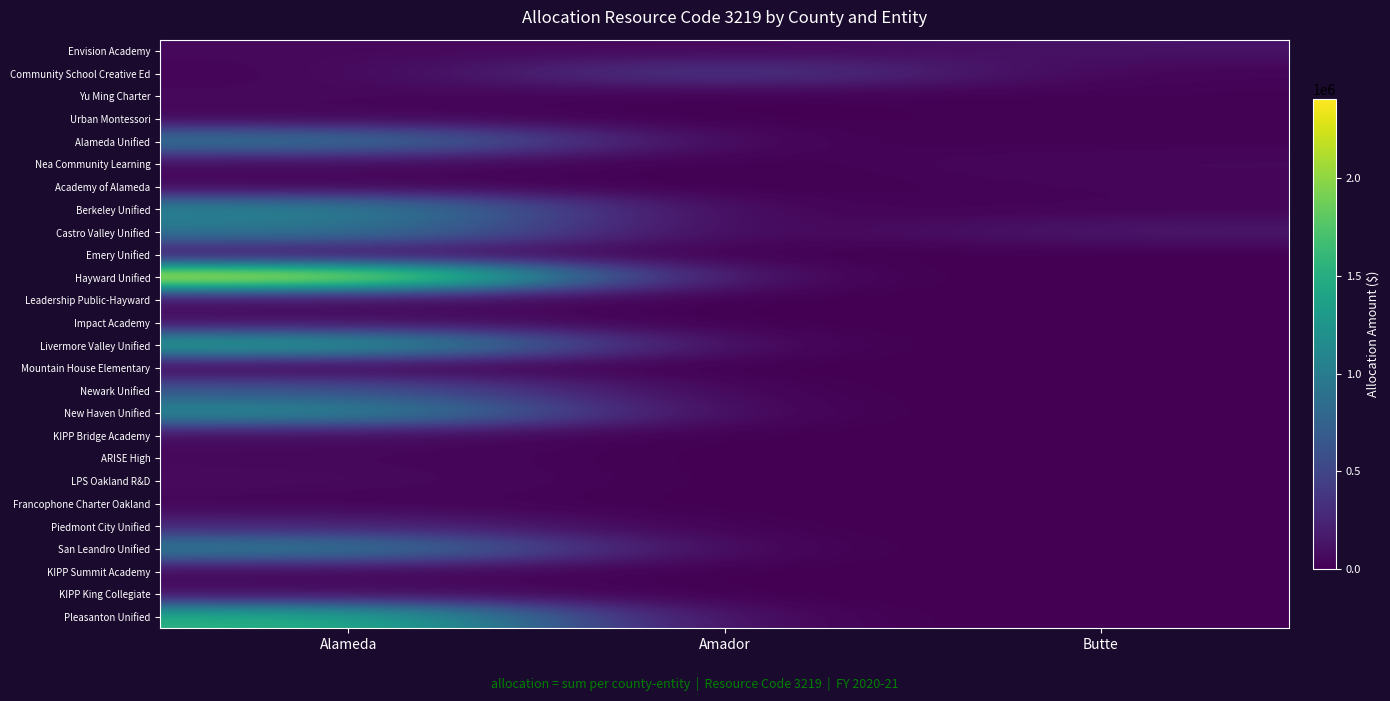

Reading left to right, transcribe all the data shown in this chart.

Envision Academy: Alameda=53015	Amador=43210	Butte=121295
Community School Creative Ed: Alameda=29779	Amador=433809	Butte=19271
Yu Ming Charter: Alameda=52605	Amador=0	Butte=16399
Urban Montessori: Alameda=38796	Amador=0	Butte=16757
Alameda Unified: Alameda=966457	Amador=0	Butte=13902
Nea Community Learning: Alameda=63972	Amador=0	Butte=55323
Academy of Alameda: Alameda=29847	Amador=0	Butte=31237
Berkeley Unified: Alameda=1100109	Amador=0	Butte=28617
Castro Valley Unified: Alameda=958419	Amador=0	Butte=164128
Emery Unified: Alameda=89552	Amador=0	Butte=0
Hayward Unified: Alameda=2404616	Amador=0	Butte=0
Leadership Public-Hayward: Alameda=72377	Amador=0	Butte=0
Impact Academy: Alameda=96034	Amador=0	Butte=0
Livermore Valley Unified: Alameda=1408811	Amador=0	Butte=0
Mountain House Elementary: Alameda=2029	Amador=0	Butte=0
Newark Unified: Alameda=656643	Amador=0	Butte=0
New Haven Unified: Alameda=1179184	Amador=0	Butte=0
KIPP Bridge Academy: Alameda=69821	Amador=0	Butte=0
ARISE High: Alameda=50839	Amador=0	Butte=0
LPS Oakland R&D: Alameda=68333	Amador=0	Butte=0
Francophone Charter Oakland: Alameda=30084	Amador=0	Butte=0
Piedmont City Unified: Alameda=250185	Amador=0	Butte=0
San Leandro Unified: Alameda=1039870	Amador=0	Butte=0
KIPP Summit Academy: Alameda=47821	Amador=0	Butte=0
KIPP King Collegiate: Alameda=84008	Amador=0	Butte=0
Pleasanton Unified: Alameda=1553901	Amador=0	Butte=0